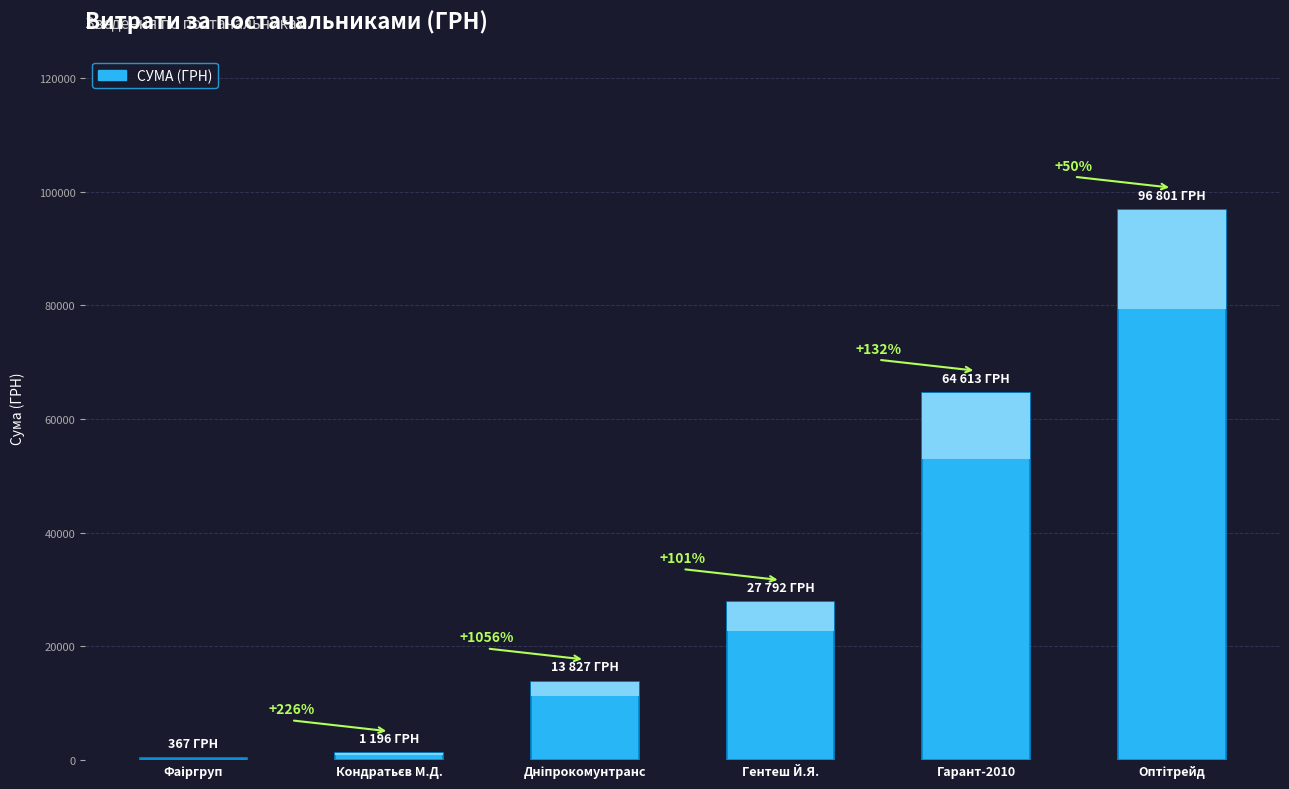

Count the number of data series in this chart.

1